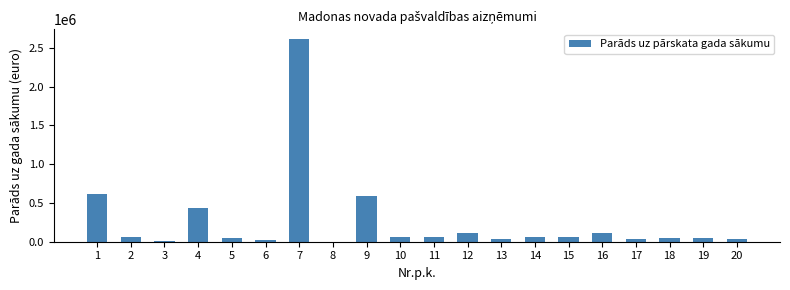

Read the value at 4, to the nearest 50.

431750